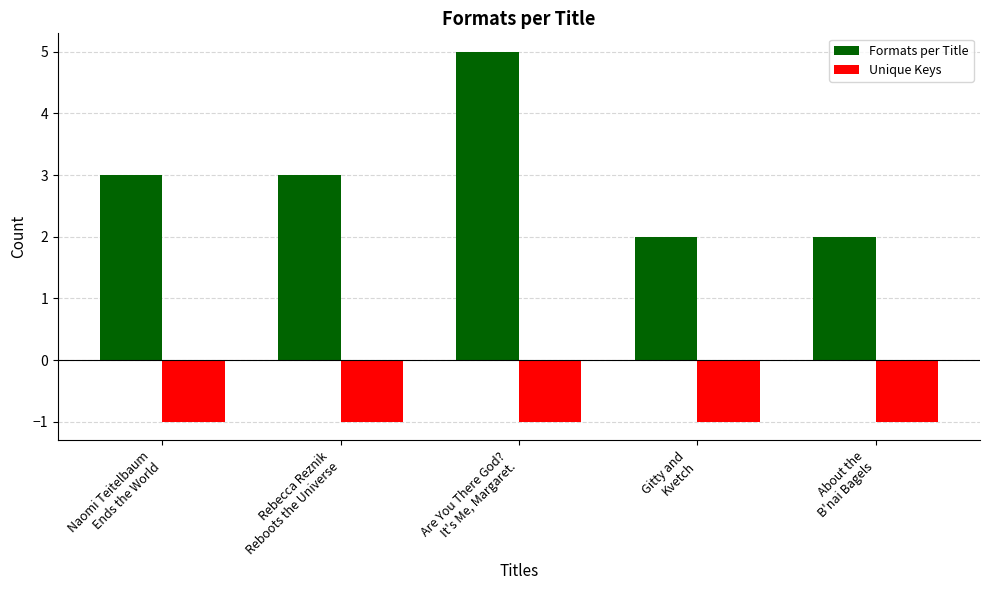

Are the bars grouped side by side (vs. stacked)?

Yes